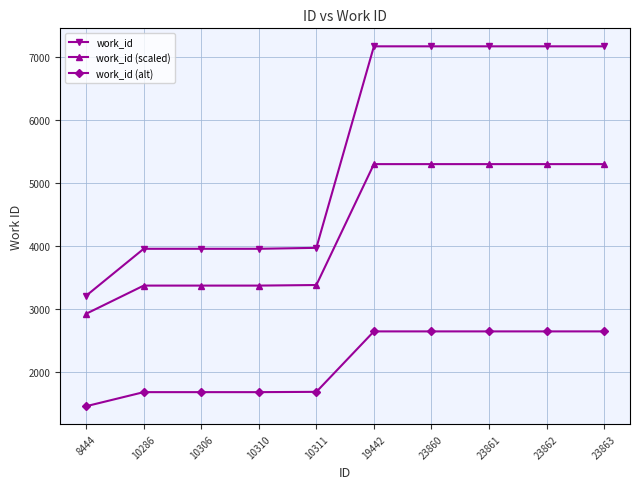

What is the sum of all work_id (scaled) values?

42923.2